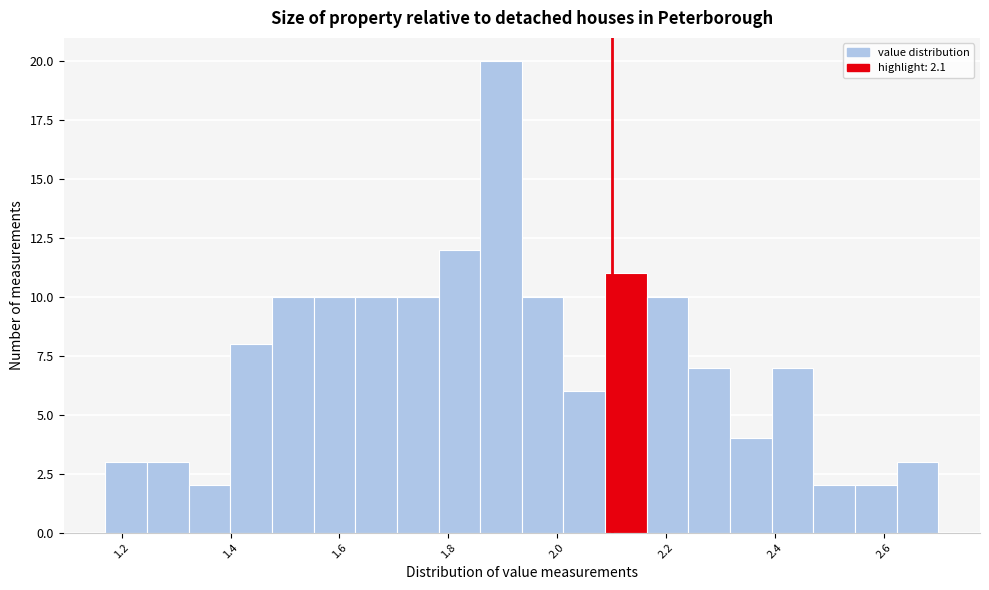

Read against the x-axis, roughly where is the centre of the tallest bar?

1.90